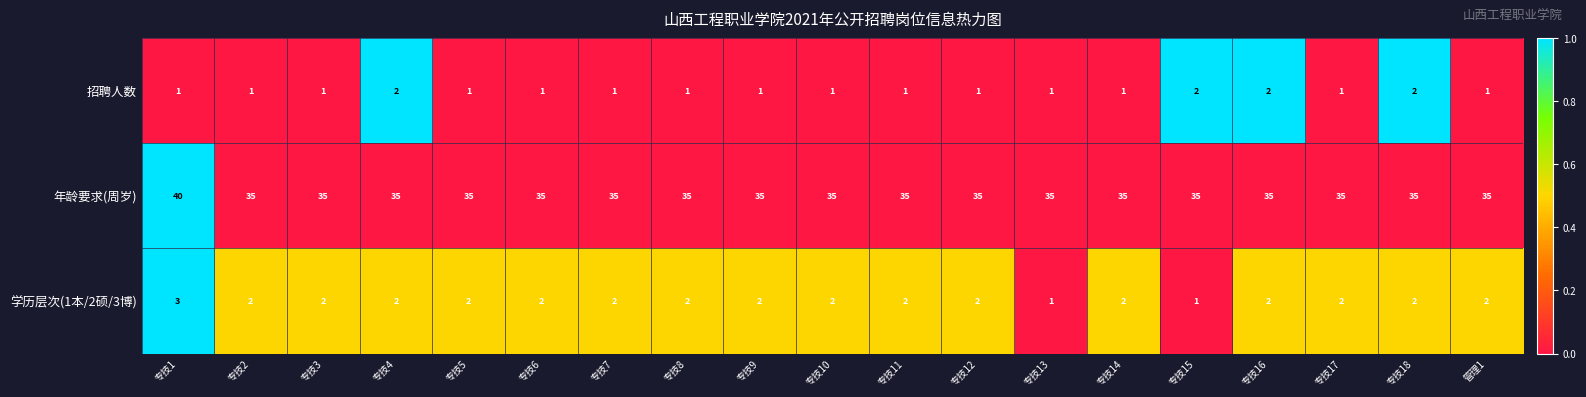

True or false: 学历层次(1本/2硕/3博) has a value of 3 at 专技4.

False